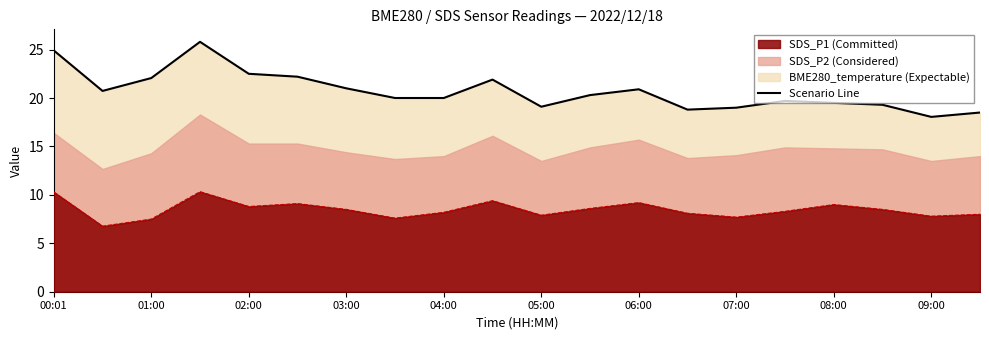

What is the lowest value of the Scenario Line series?

18.1